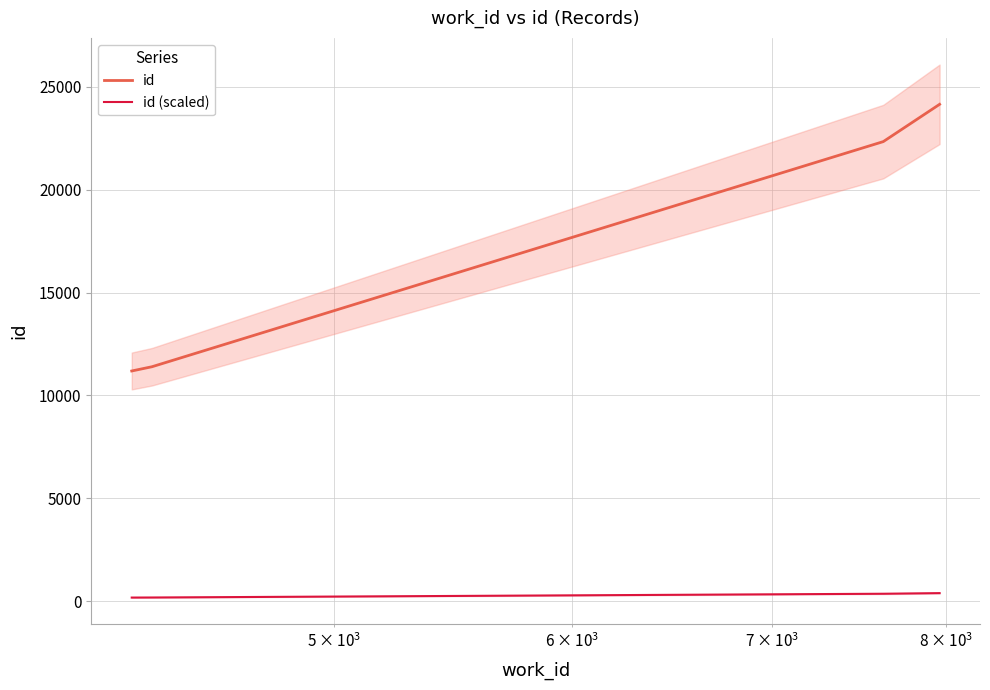

Which series has the largest total across all categories?

id